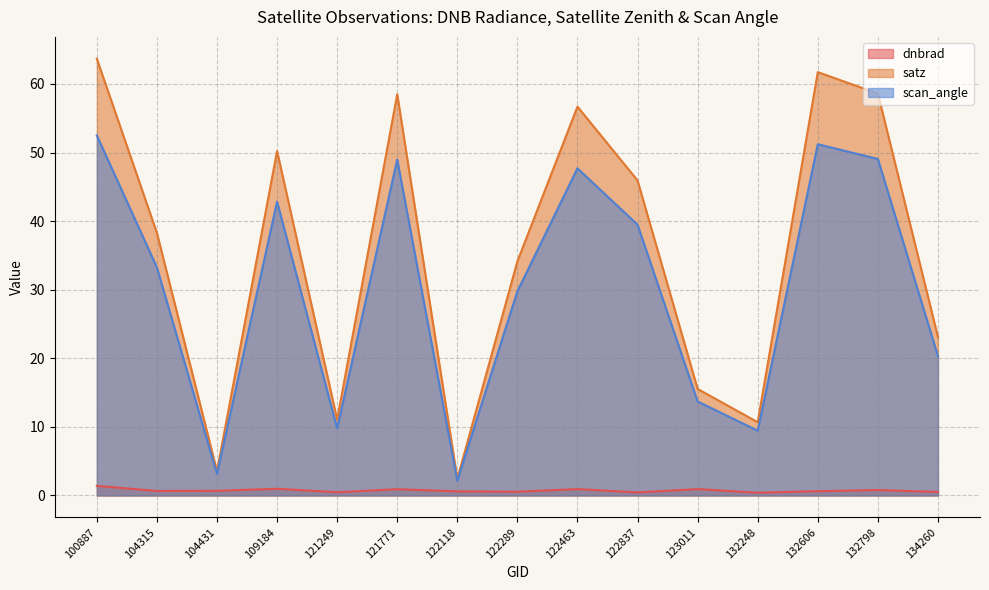

What is the maximum value shown in the chart?

63.7